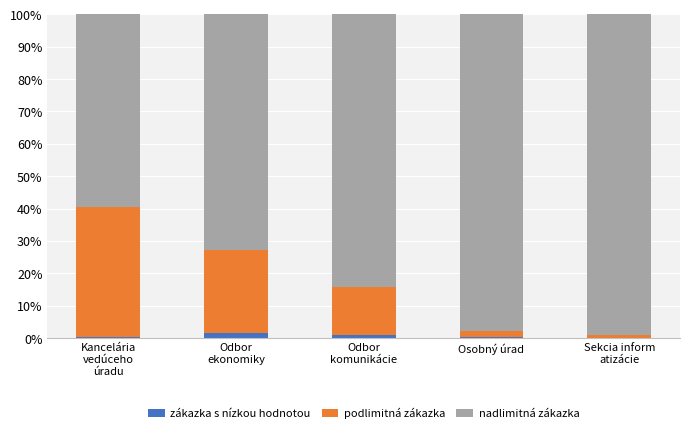

What is the sum of all zákazka s nízkou hodnotou values?

3.5